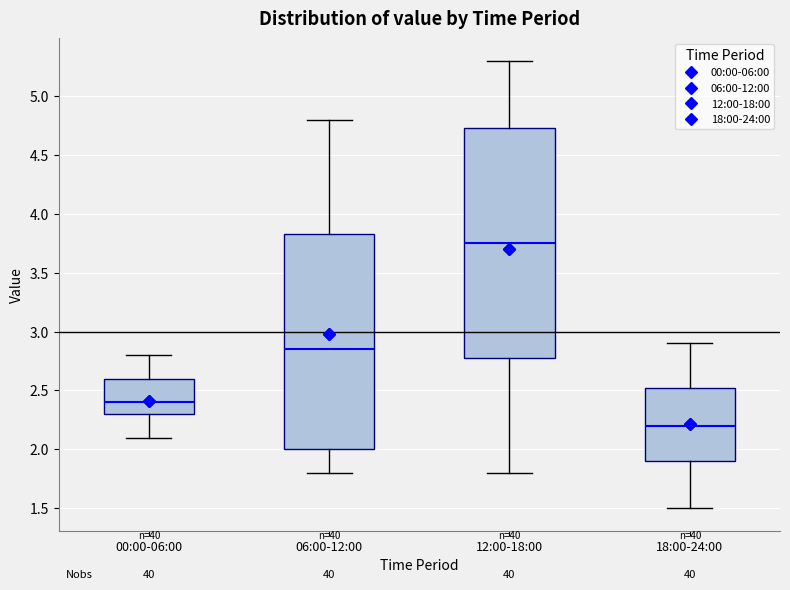

Where does the upper whisker of the box for 00:00-06:00 end on the y-axis? The values are not printed on the chart, so give them approximately, as read against the axis.

2.80